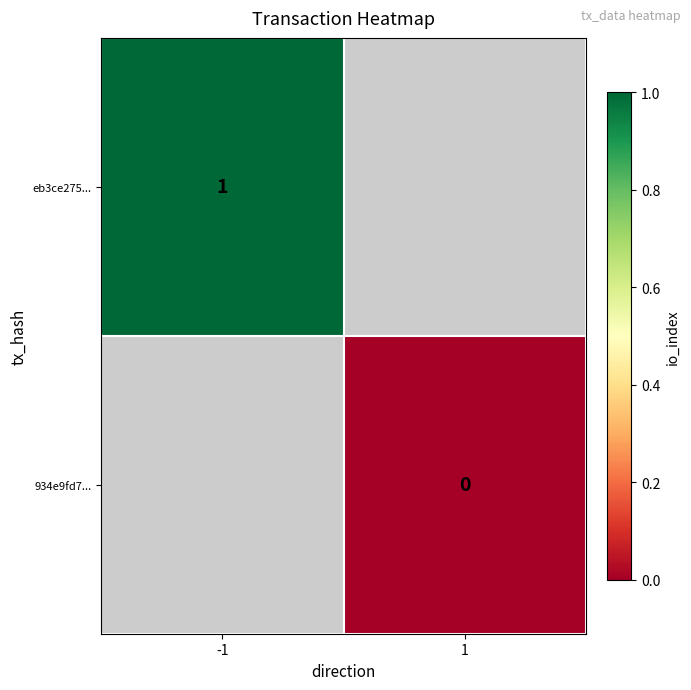

The value of eb3ce275... at -1 is 1. True or false?

True